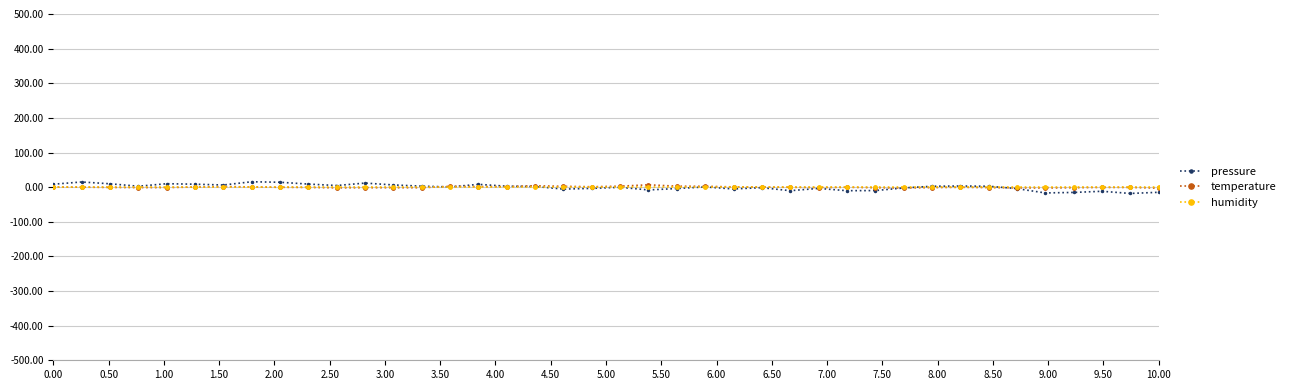

True or false: pressure has more than 0 points higher than both neighbors.

True